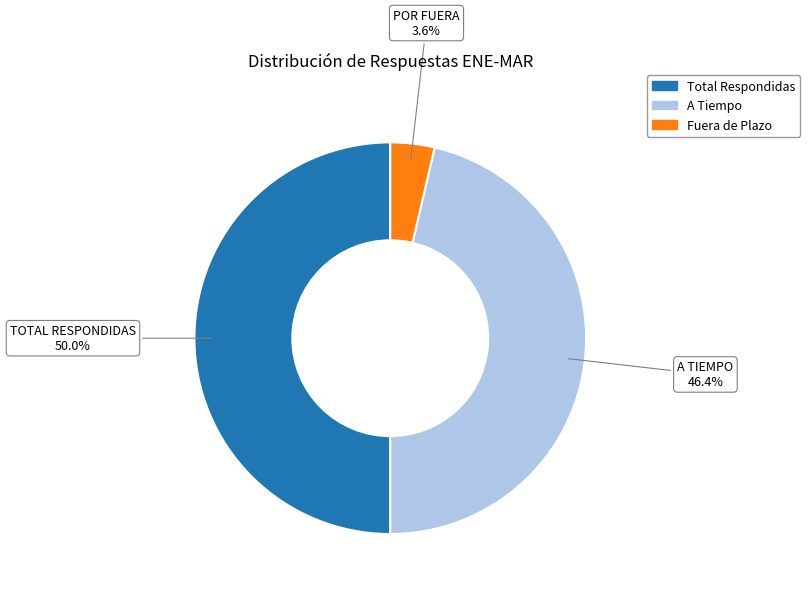

How many slices are in this pie chart?

3